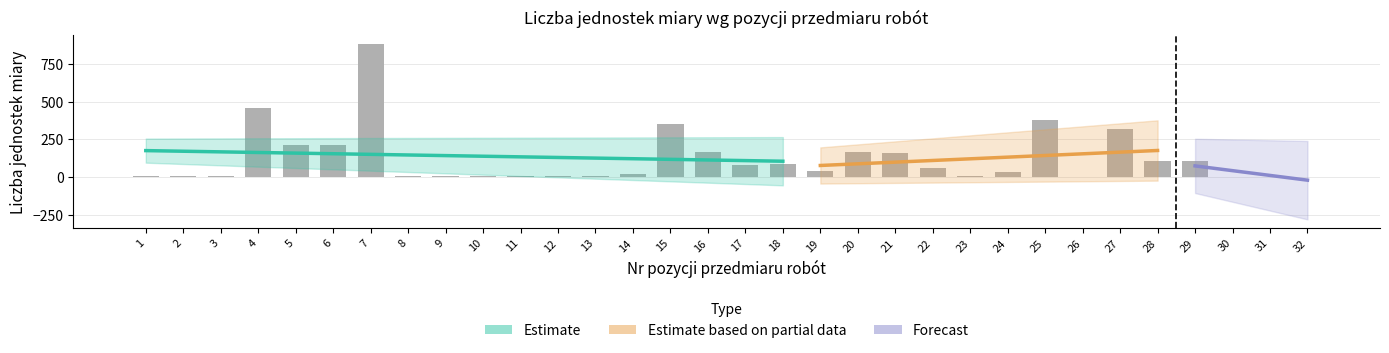

Between 5 and 6, which is larger?

5